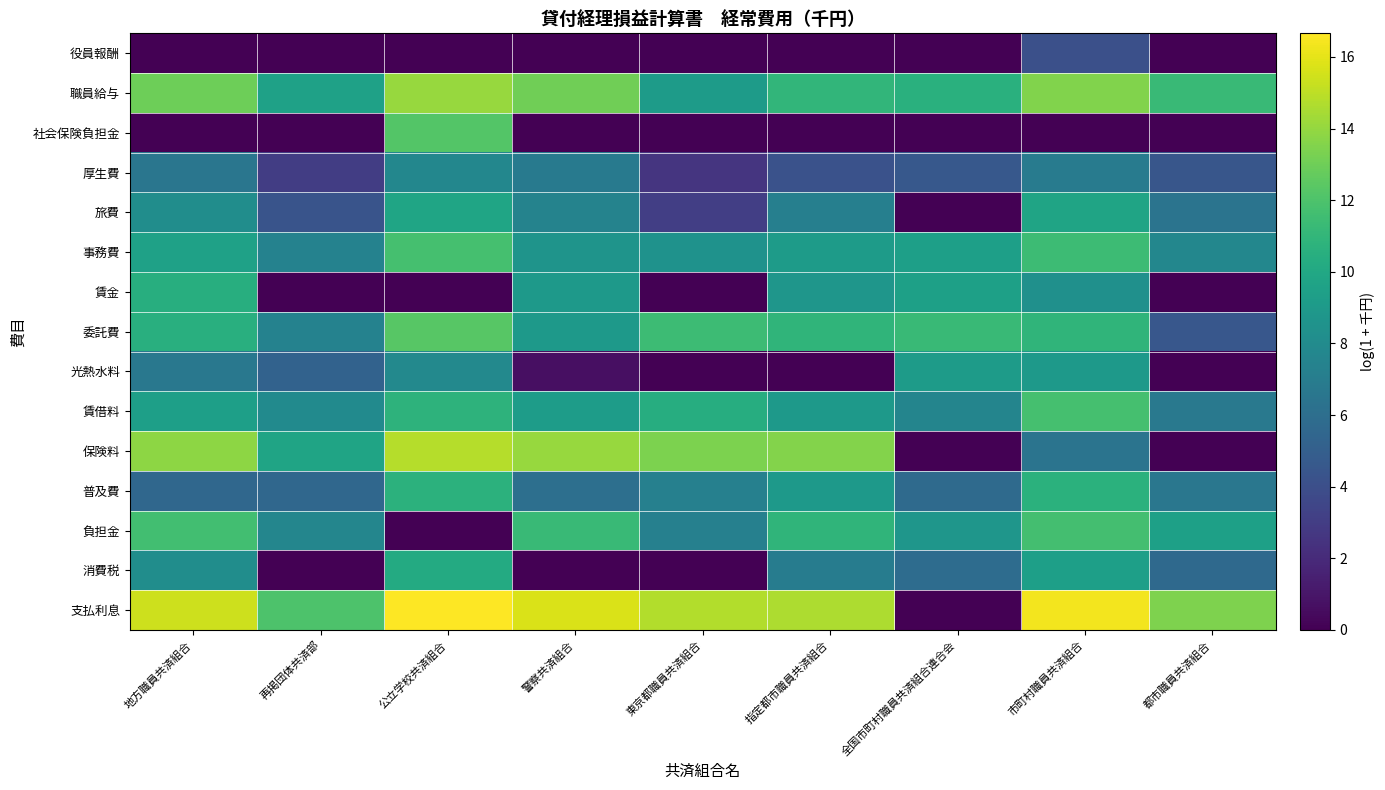

Reading left to right, what are all the values shown in this chart?

役員報酬: 地方職員共済組合=0.0	再掲団体共済部=0.0	公立学校共済組合=0.0	警察共済組合=0.0	東京都職員共済組合=0.0	指定都市職員共済組合=0.0	全国市町村職員共済組合連合会=0.0	市町村職員共済組合=4.1	都市職員共済組合=0.0
職員給与: 地方職員共済組合=13.0	再掲団体共済部=9.5	公立学校共済組合=14.1	警察共済組合=13.1	東京都職員共済組合=9.2	指定都市職員共済組合=11.0	全国市町村職員共済組合連合会=10.6	市町村職員共済組合=13.5	都市職員共済組合=11.3
社会保険負担金: 地方職員共済組合=0.0	再掲団体共済部=0.0	公立学校共済組合=12.2	警察共済組合=0.0	東京都職員共済組合=0.0	指定都市職員共済組合=0.0	全国市町村職員共済組合連合会=0.0	市町村職員共済組合=0.0	都市職員共済組合=0.0
厚生費: 地方職員共済組合=6.6	再掲団体共済部=3.0	公立学校共済組合=7.7	警察共済組合=6.9	東京都職員共済組合=2.6	指定都市職員共済組合=4.2	全国市町村職員共済組合連合会=4.6	市町村職員共済組合=6.9	都市職員共済組合=4.5
旅費: 地方職員共済組合=8.2	再掲団体共済部=4.4	公立学校共済組合=9.8	警察共済組合=7.5	東京都職員共済組合=3.1	指定都市職員共済組合=7.2	全国市町村職員共済組合連合会=0.0	市町村職員共済組合=9.7	都市職員共済組合=6.4
事務費: 地方職員共済組合=9.5	再掲団体共済部=7.4	公立学校共済組合=11.8	警察共済組合=8.6	東京都職員共済組合=8.5	指定都市職員共済組合=9.1	全国市町村職員共済組合連合会=9.4	市町村職員共済組合=11.4	都市職員共済組合=7.7
賃金: 地方職員共済組合=10.5	再掲団体共済部=0.0	公立学校共済組合=0.0	警察共済組合=9.0	東京都職員共済組合=0.0	指定都市職員共済組合=8.8	全国市町村職員共済組合連合会=9.5	市町村職員共済組合=8.4	都市職員共済組合=0.0
委託費: 地方職員共済組合=10.5	再掲団体共済部=7.4	公立学校共済組合=12.3	警察共済組合=9.0	東京都職員共済組合=11.4	指定都市職員共済組合=10.9	全国市町村職員共済組合連合会=11.3	市町村職員共済組合=10.9	都市職員共済組合=4.6
光熱水料: 地方職員共済組合=6.7	再掲団体共済部=5.2	公立学校共済組合=7.9	警察共済組合=0.7	東京都職員共済組合=0.0	指定都市職員共済組合=0.0	全国市町村職員共済組合連合会=9.2	市町村職員共済組合=9.0	都市職員共済組合=0.0
賃借料: 地方職員共済組合=9.4	再掲団体共済部=8.0	公立学校共済組合=10.8	警察共済組合=9.2	東京都職員共済組合=10.4	指定都市職員共済組合=8.9	全国市町村職員共済組合連合会=7.6	市町村職員共済組合=11.8	都市職員共済組合=6.8
保険料: 地方職員共済組合=13.8	再掲団体共済部=9.8	公立学校共済組合=14.8	警察共済組合=14.1	東京都職員共済組合=13.4	指定都市職員共済組合=13.6	全国市町村職員共済組合連合会=0.0	市町村職員共済組合=6.4	都市職員共済組合=0.0
普及費: 地方職員共済組合=5.6	再掲団体共済部=5.6	公立学校共済組合=10.7	警察共済組合=6.1	東京都職員共済組合=7.3	指定都市職員共済組合=8.9	全国市町村職員共済組合連合会=5.8	市町村職員共済組合=10.6	都市職員共済組合=6.6
負担金: 地方職員共済組合=11.6	再掲団体共済部=7.7	公立学校共済組合=0.0	警察共済組合=11.3	東京都職員共済組合=7.3	指定都市職員共済組合=10.9	全国市町村職員共済組合連合会=8.8	市町村職員共済組合=11.7	都市職員共済組合=9.4
消費税: 地方職員共済組合=8.2	再掲団体共済部=0.0	公立学校共済組合=10.2	警察共済組合=0.0	東京都職員共済組合=0.0	指定都市職員共済組合=7.0	全国市町村職員共済組合連合会=5.9	市町村職員共済組合=9.4	都市職員共済組合=5.7
支払利息: 地方職員共済組合=15.4	再掲団体共済部=12.0	公立学校共済組合=16.7	警察共済組合=15.7	東京都職員共済組合=14.7	指定都市職員共済組合=14.6	全国市町村職員共済組合連合会=0.0	市町村職員共済組合=16.4	都市職員共済組合=13.5